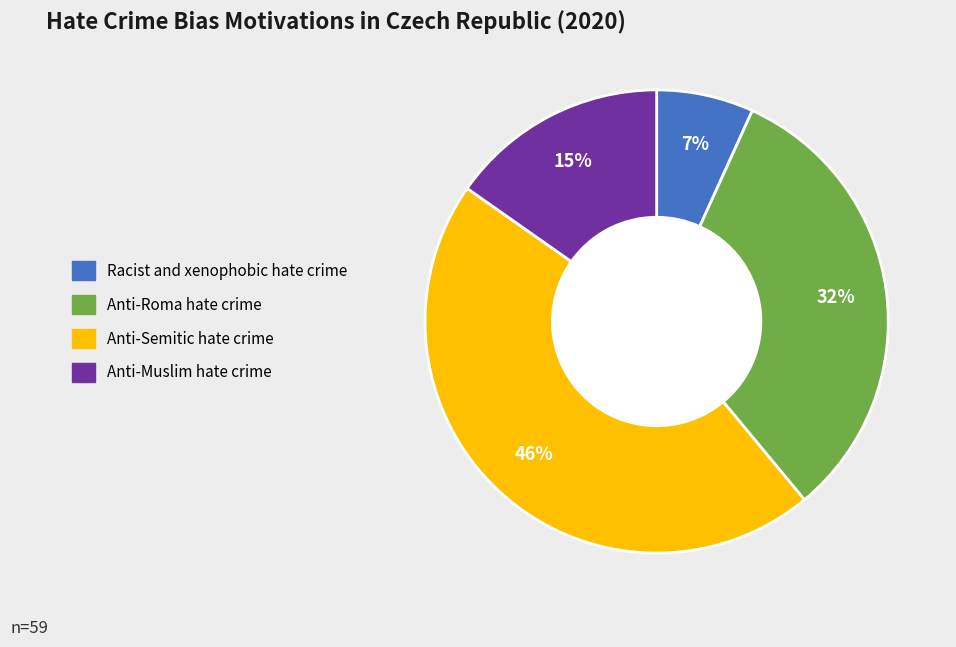

To the nearest percent, what is the average slice percentage?

25%